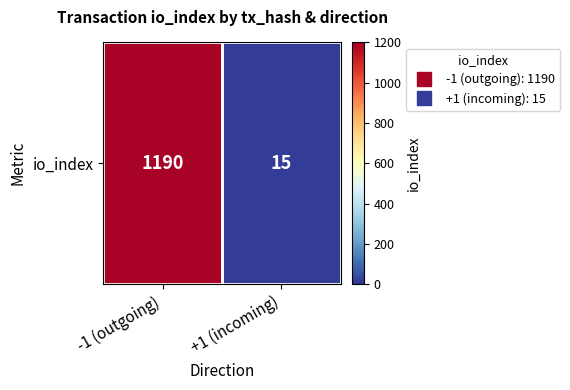

Between +1 (incoming) and -1 (outgoing), which is larger?

-1 (outgoing)